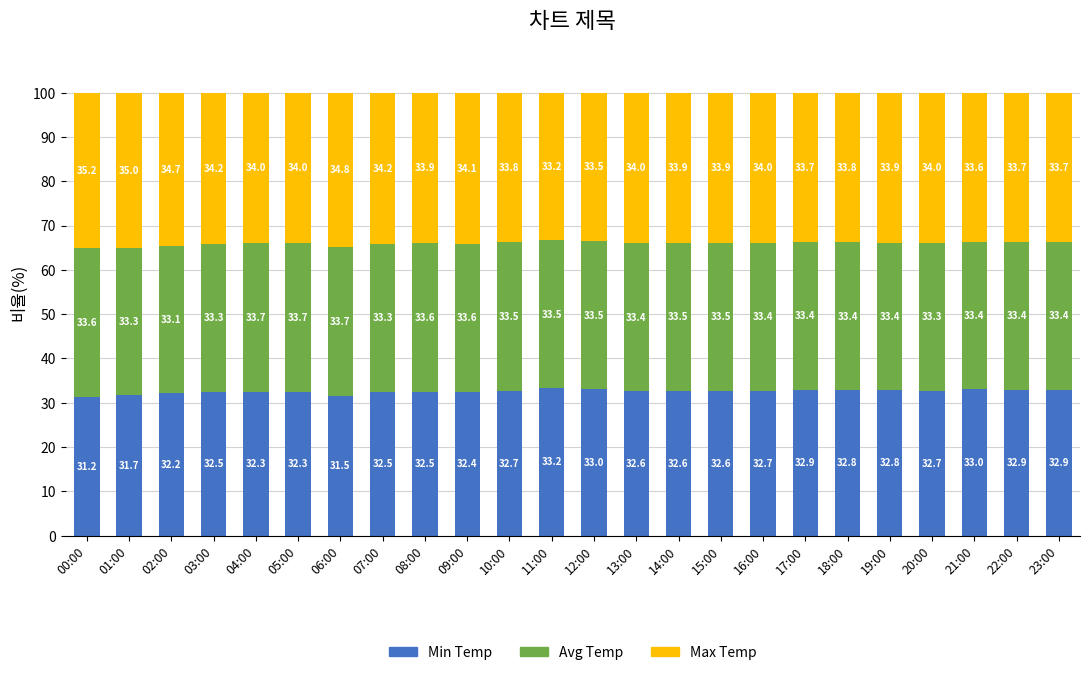

What is the lowest value of the Min Temp series?

31.2